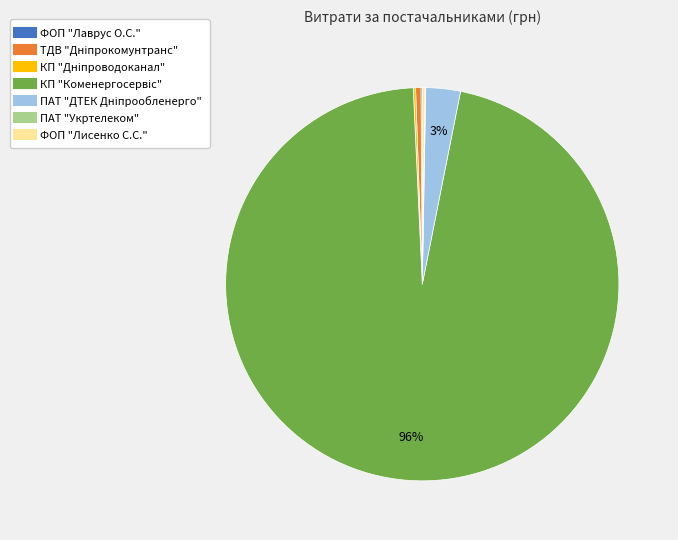

Is there any slice that represents more than half of the pie?

Yes